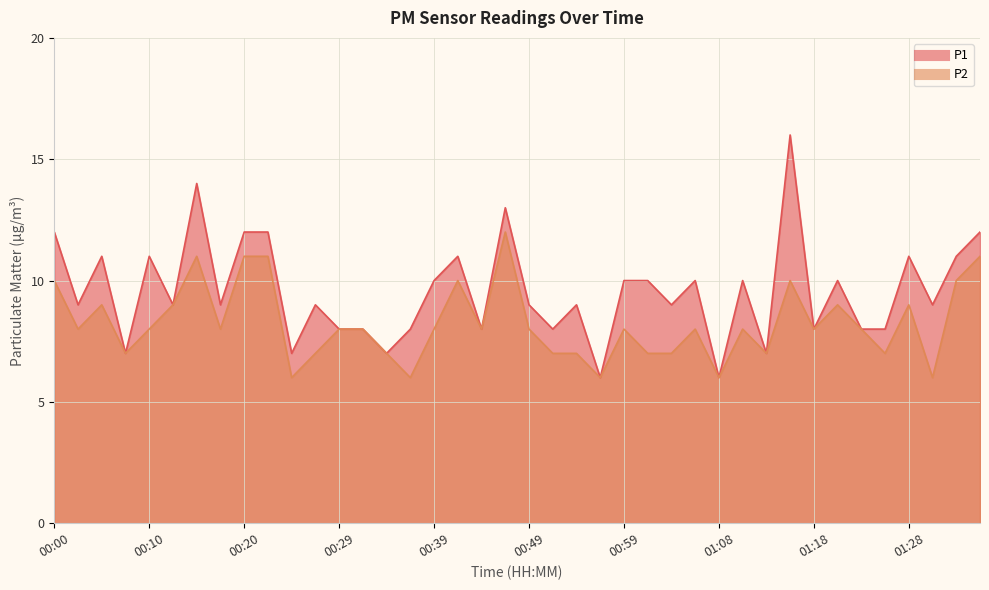

Count the number of data series in this chart.

2